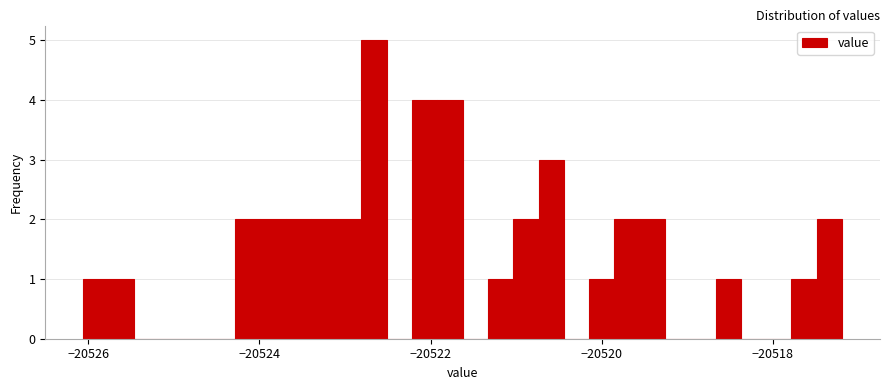

Read against the x-axis, roughly where is the centre of the tallest bar?

-20522.6